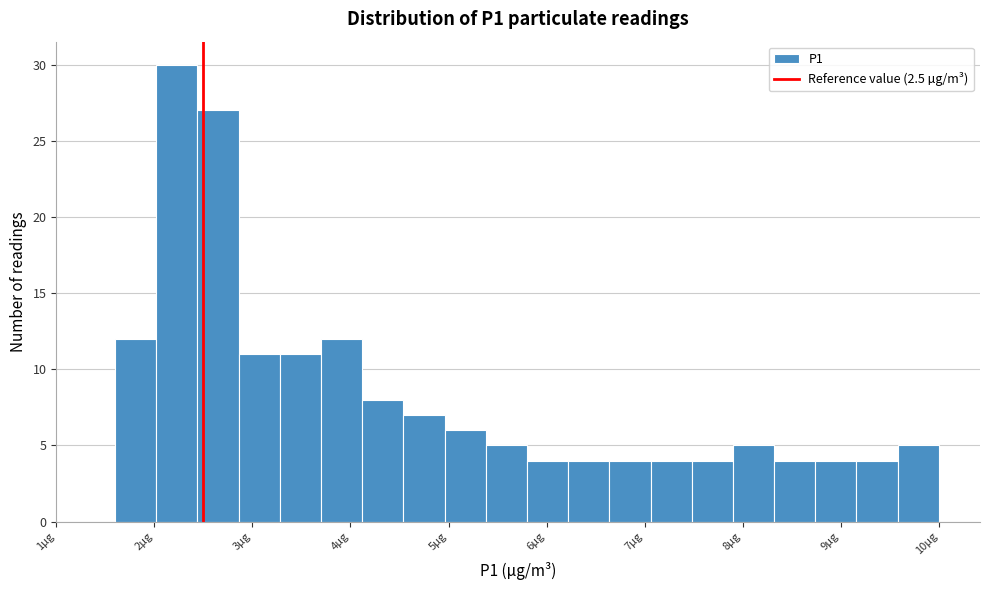

Reading left to right, list every bar in this chart as the range it spans on the x-axis followed by its height. Neither the bar edges nor the heights are printed on the chart, so give them approximately, as read against the axes.

1.60 to 2.02: 12
2.02 to 2.44: 30
2.44 to 2.86: 27
2.86 to 3.28: 11
3.28 to 3.70: 11
3.70 to 4.12: 12
4.12 to 4.54: 8
4.54 to 4.96: 7
4.96 to 5.38: 6
5.38 to 5.80: 5
5.80 to 6.22: 4
6.22 to 6.64: 4
6.64 to 7.06: 4
7.06 to 7.48: 4
7.48 to 7.90: 4
7.90 to 8.32: 5
8.32 to 8.74: 4
8.74 to 9.16: 4
9.16 to 9.58: 4
9.58 to 10.00: 5